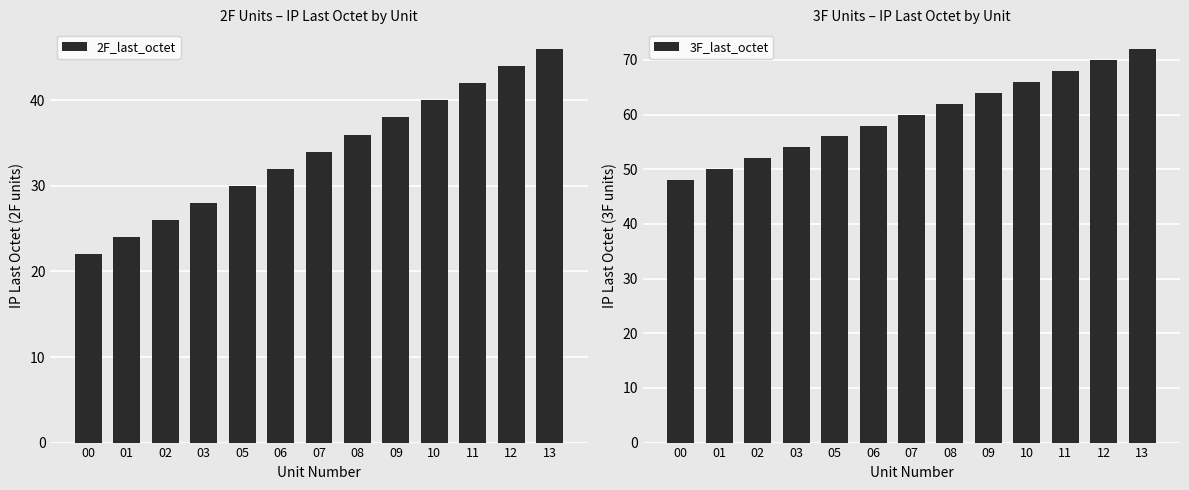

What are all the series names shown in the legend?

2F_last_octet, 3F_last_octet